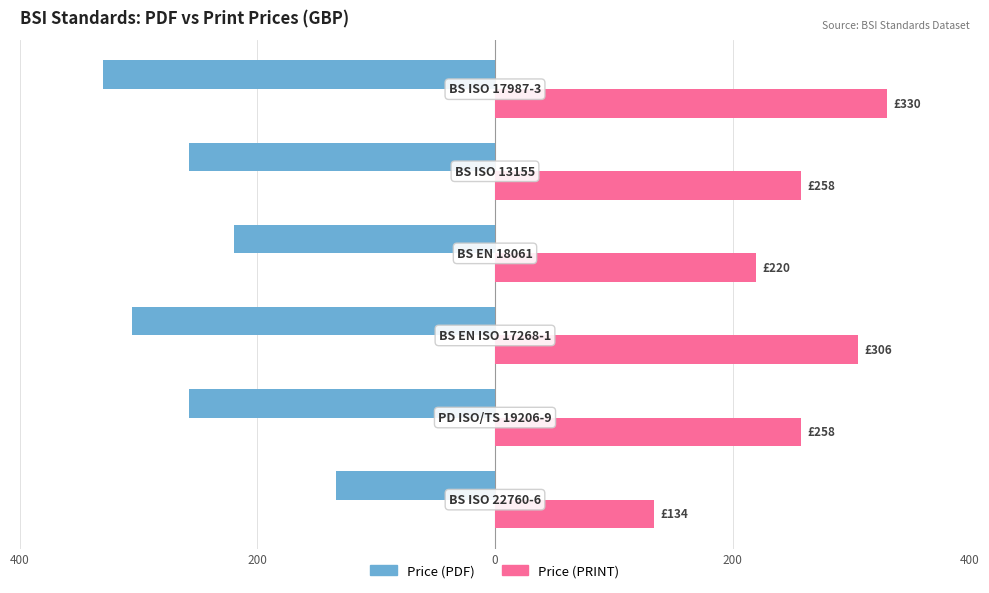

Which series has the largest total across all categories?

Price (PRINT)